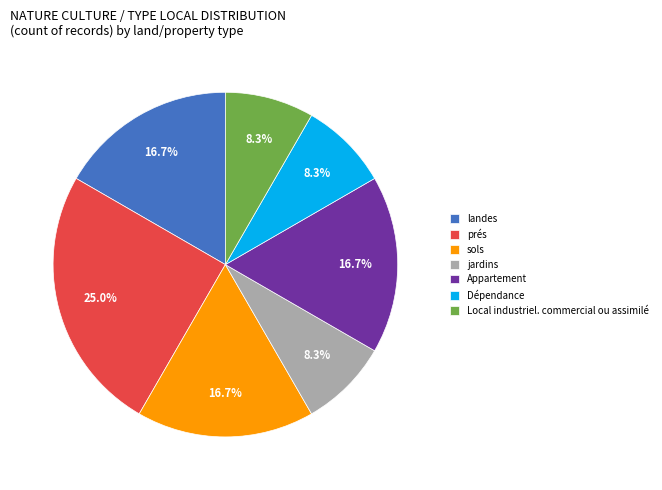

Which category has the biggest portion of the pie?

prés